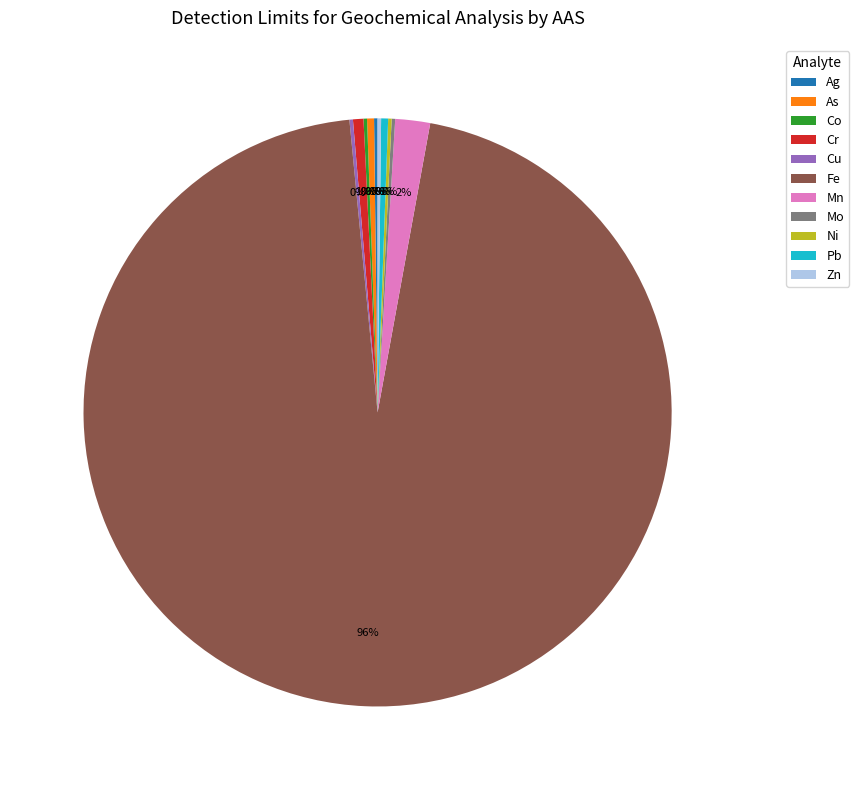

Which slice is the largest?

Fe